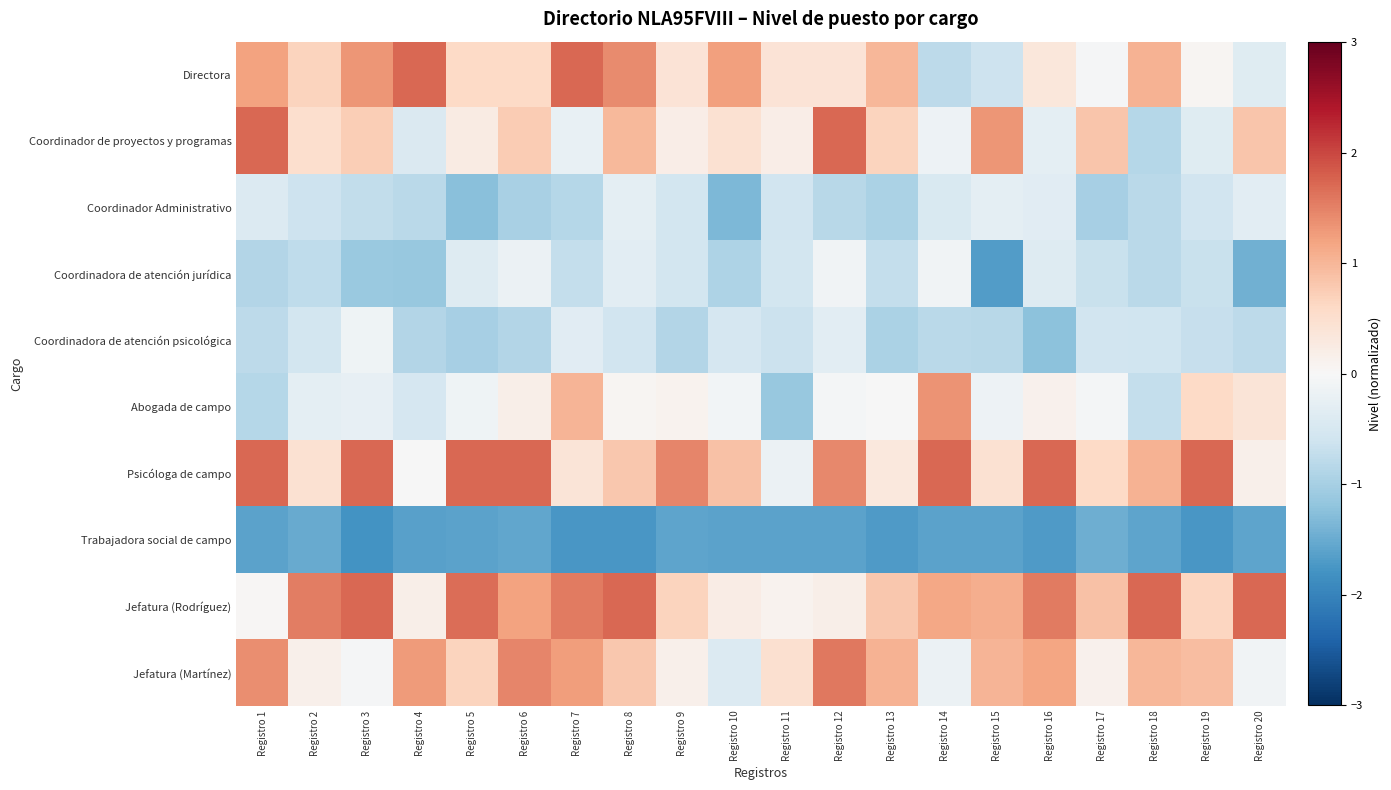

Reading right to left, extract all data points from this chart.

Directora: Registro 20=-0.4	Registro 19=0.0	Registro 18=1.1	Registro 17=-0.0	Registro 16=0.3	Registro 15=-0.6	Registro 14=-0.8	Registro 13=1.0	Registro 12=0.4	Registro 11=0.4	Registro 10=1.2	Registro 9=0.4	Registro 8=1.4	Registro 7=1.7	Registro 6=0.6	Registro 5=0.6	Registro 4=1.7	Registro 3=1.3	Registro 2=0.7	Registro 1=1.2
Coordinador de proyectos y programas: Registro 20=0.8	Registro 19=-0.4	Registro 18=-0.9	Registro 17=0.8	Registro 16=-0.3	Registro 15=1.3	Registro 14=-0.2	Registro 13=0.7	Registro 12=1.7	Registro 11=0.2	Registro 10=0.4	Registro 9=0.2	Registro 8=1.0	Registro 7=-0.2	Registro 6=0.8	Registro 5=0.2	Registro 4=-0.4	Registro 3=0.7	Registro 2=0.5	Registro 1=1.7
Coordinador Administrativo: Registro 20=-0.3	Registro 19=-0.6	Registro 18=-0.8	Registro 17=-1.0	Registro 16=-0.3	Registro 15=-0.3	Registro 14=-0.5	Registro 13=-0.9	Registro 12=-0.8	Registro 11=-0.6	Registro 10=-1.4	Registro 9=-0.6	Registro 8=-0.3	Registro 7=-0.9	Registro 6=-1.0	Registro 5=-1.2	Registro 4=-0.8	Registro 3=-0.7	Registro 2=-0.6	Registro 1=-0.4
Coordinadora de atención jurídica: Registro 20=-1.4	Registro 19=-0.7	Registro 18=-0.8	Registro 17=-0.7	Registro 16=-0.4	Registro 15=-1.7	Registro 14=-0.1	Registro 13=-0.7	Registro 12=-0.1	Registro 11=-0.6	Registro 10=-0.9	Registro 9=-0.6	Registro 8=-0.3	Registro 7=-0.7	Registro 6=-0.2	Registro 5=-0.4	Registro 4=-1.1	Registro 3=-1.1	Registro 2=-0.8	Registro 1=-0.9
Coordinadora de atención psicológica: Registro 20=-0.8	Registro 19=-0.7	Registro 18=-0.6	Registro 17=-0.6	Registro 16=-1.2	Registro 15=-0.8	Registro 14=-0.8	Registro 13=-1.0	Registro 12=-0.3	Registro 11=-0.7	Registro 10=-0.5	Registro 9=-0.9	Registro 8=-0.6	Registro 7=-0.3	Registro 6=-0.9	Registro 5=-1.0	Registro 4=-0.9	Registro 3=-0.1	Registro 2=-0.6	Registro 1=-0.8
Abogada de campo: Registro 20=0.4	Registro 19=0.6	Registro 18=-0.7	Registro 17=-0.1	Registro 16=0.1	Registro 15=-0.2	Registro 14=1.4	Registro 13=-0.0	Registro 12=-0.1	Registro 11=-1.1	Registro 10=-0.1	Registro 9=0.1	Registro 8=0.1	Registro 7=1.0	Registro 6=0.2	Registro 5=-0.1	Registro 4=-0.5	Registro 3=-0.2	Registro 2=-0.3	Registro 1=-0.9
Psicóloga de campo: Registro 20=0.1	Registro 19=1.7	Registro 18=1.1	Registro 17=0.6	Registro 16=1.7	Registro 15=0.5	Registro 14=1.7	Registro 13=0.3	Registro 12=1.4	Registro 11=-0.2	Registro 10=0.9	Registro 9=1.5	Registro 8=0.8	Registro 7=0.4	Registro 6=1.7	Registro 5=1.7	Registro 4=-0.0	Registro 3=1.7	Registro 2=0.5	Registro 1=1.7
Trabajadora social de campo: Registro 20=-1.6	Registro 19=-1.7	Registro 18=-1.6	Registro 17=-1.5	Registro 16=-1.7	Registro 15=-1.6	Registro 14=-1.6	Registro 13=-1.7	Registro 12=-1.6	Registro 11=-1.6	Registro 10=-1.6	Registro 9=-1.6	Registro 8=-1.8	Registro 7=-1.7	Registro 6=-1.6	Registro 5=-1.6	Registro 4=-1.6	Registro 3=-1.8	Registro 2=-1.5	Registro 1=-1.6
Jefatura (Rodríguez): Registro 20=1.7	Registro 19=0.6	Registro 18=1.7	Registro 17=0.9	Registro 16=1.6	Registro 15=1.1	Registro 14=1.2	Registro 13=0.8	Registro 12=0.2	Registro 11=0.1	Registro 10=0.2	Registro 9=0.7	Registro 8=1.7	Registro 7=1.6	Registro 6=1.2	Registro 5=1.7	Registro 4=0.2	Registro 3=1.7	Registro 2=1.5	Registro 1=0.0
Jefatura (Martínez): Registro 20=-0.1	Registro 19=0.9	Registro 18=1.0	Registro 17=0.1	Registro 16=1.2	Registro 15=1.0	Registro 14=-0.2	Registro 13=1.0	Registro 12=1.6	Registro 11=0.5	Registro 10=-0.4	Registro 9=0.2	Registro 8=0.8	Registro 7=1.3	Registro 6=1.5	Registro 5=0.7	Registro 4=1.3	Registro 3=-0.0	Registro 2=0.1	Registro 1=1.4